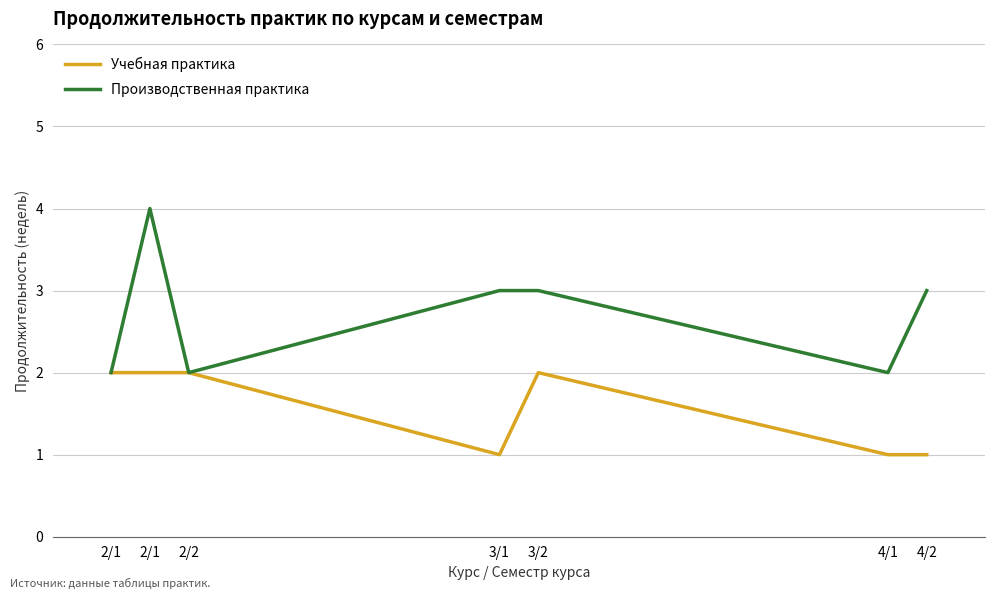

Reading left to right, transcribe all the data shown in this chart.

Учебная практика: 2/1=2	2/1=2	2/2=2	3/1=1	3/2=2	4/1=1	4/2=1
Производственная практика: 2/1=2	2/1=4	2/2=2	3/1=3	3/2=3	4/1=2	4/2=3